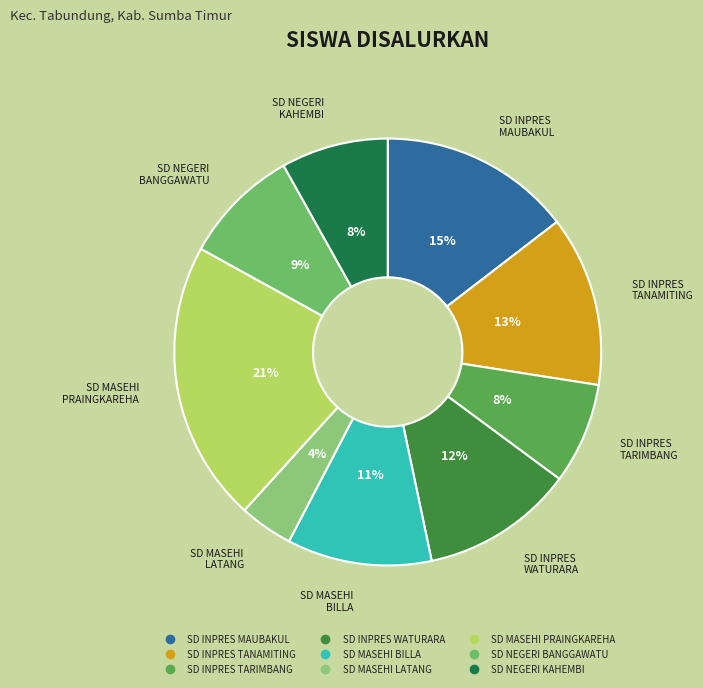

How many slices are in this pie chart?

9